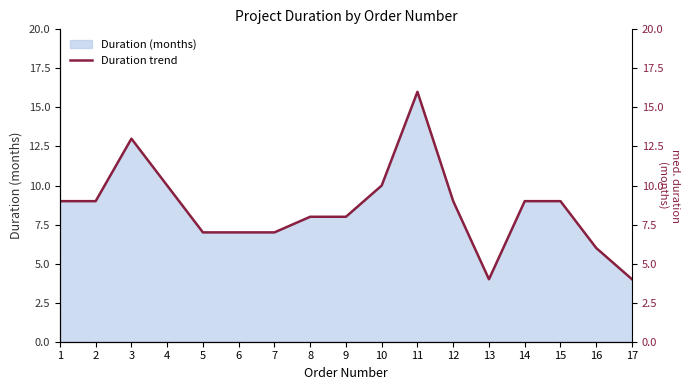

True or false: the data shows 8 at 9.

True